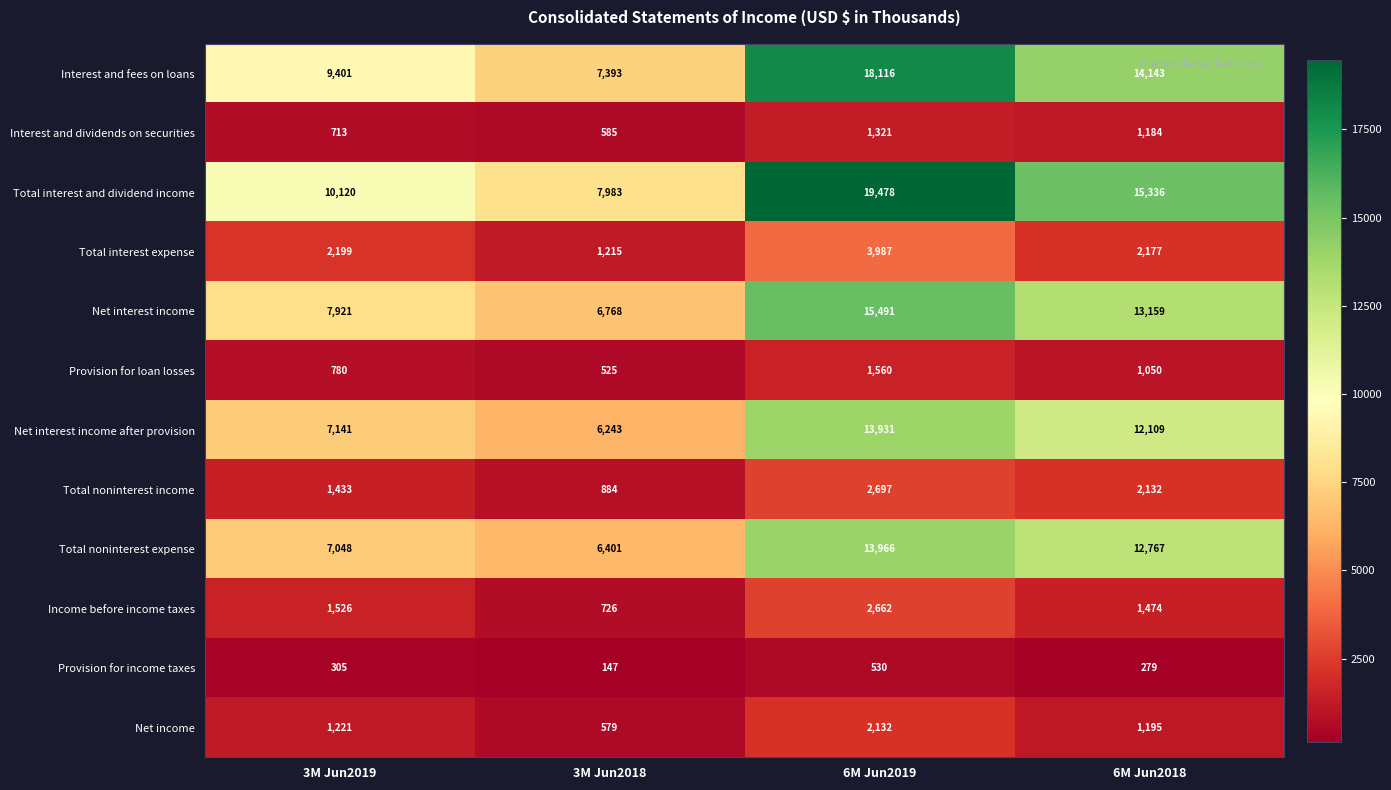

True or false: Net interest income has a value of 13159 at 6M Jun2018.

True